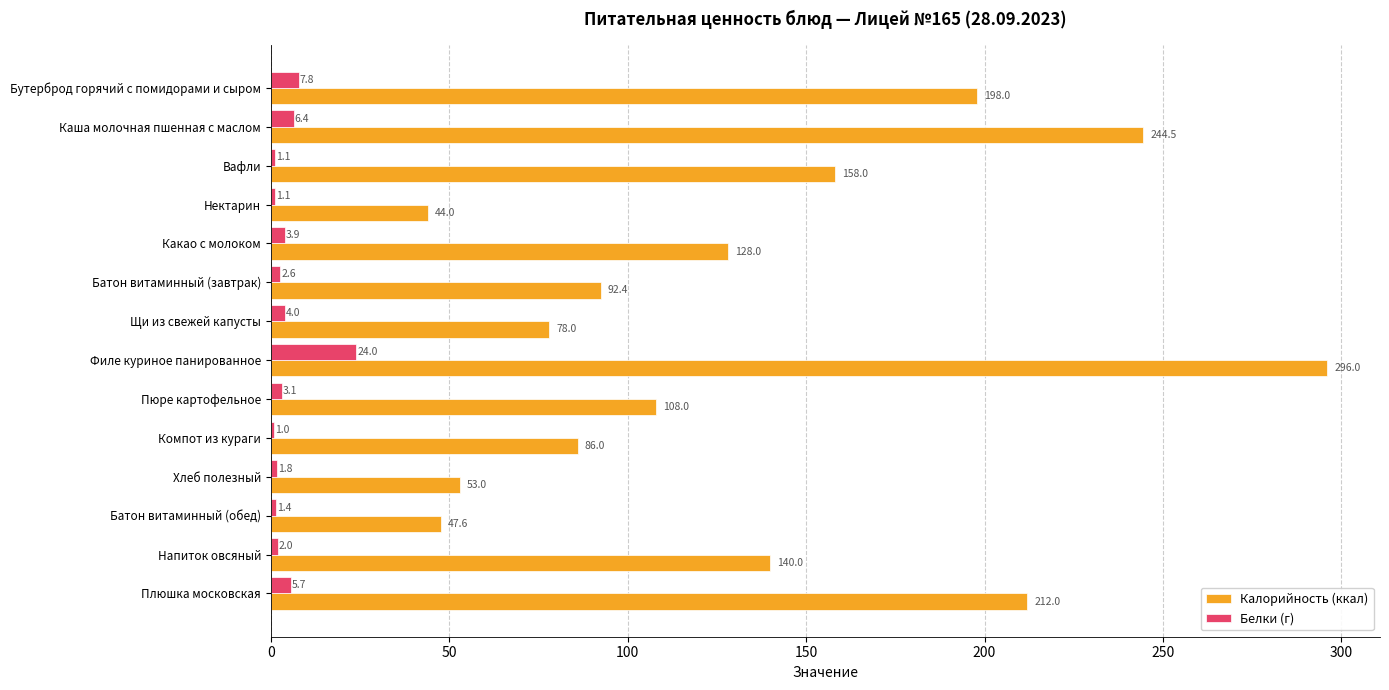

Which series has the largest range (max minus min)?

Калорийность (ккал)